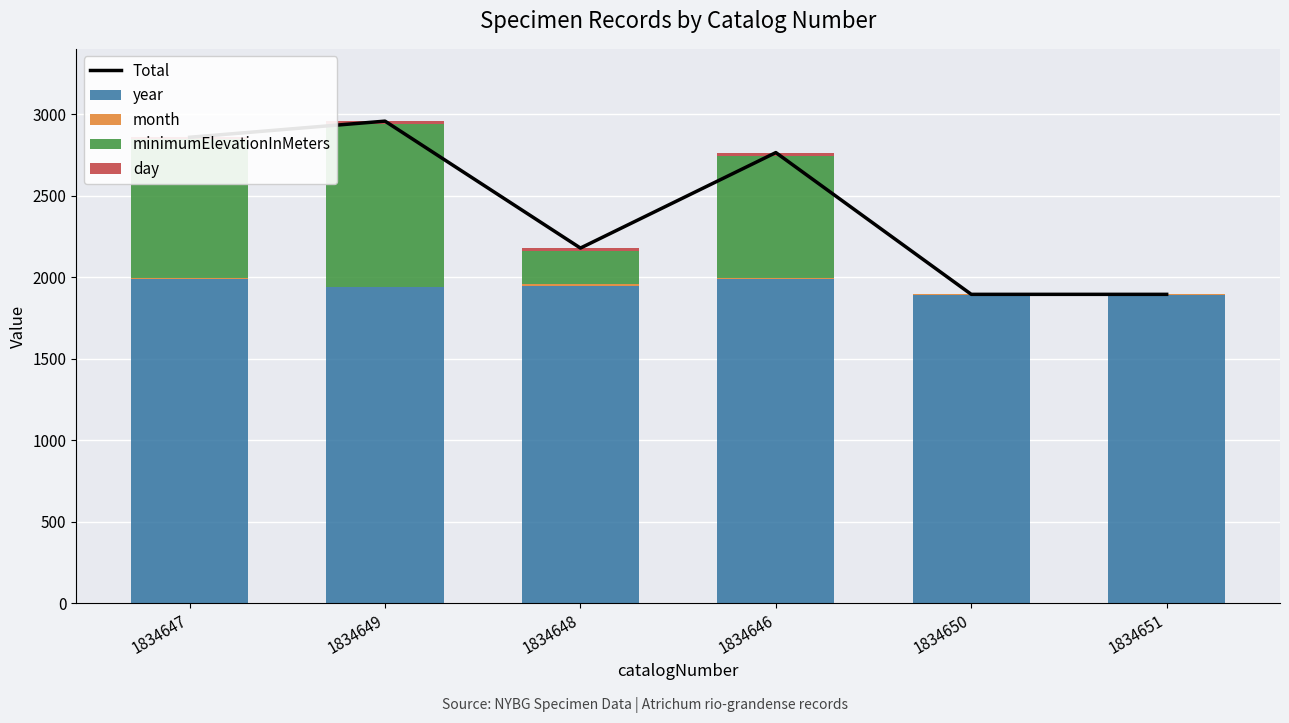

Where is month nearest to the value 6?

1834650